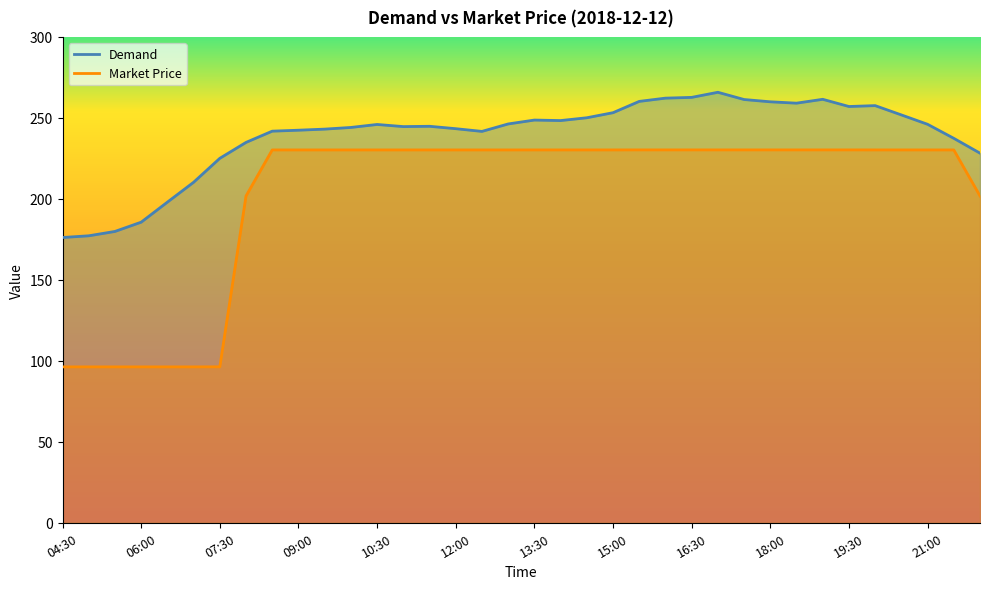

The value of Market Price at 15:30 is 154.1. True or false?

False